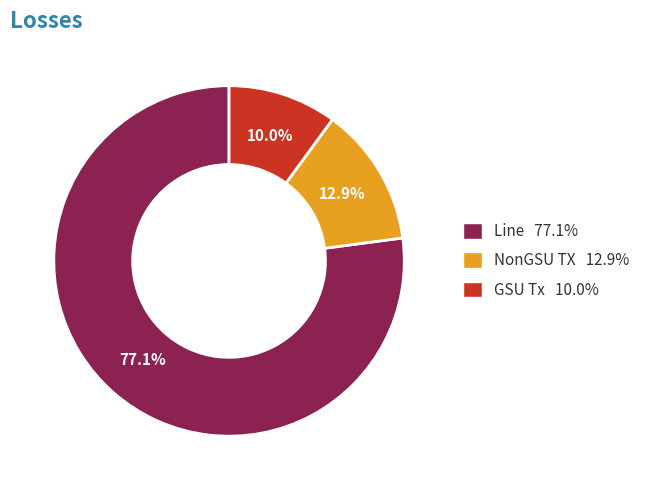

Which slice represents more than half of the pie?

Line